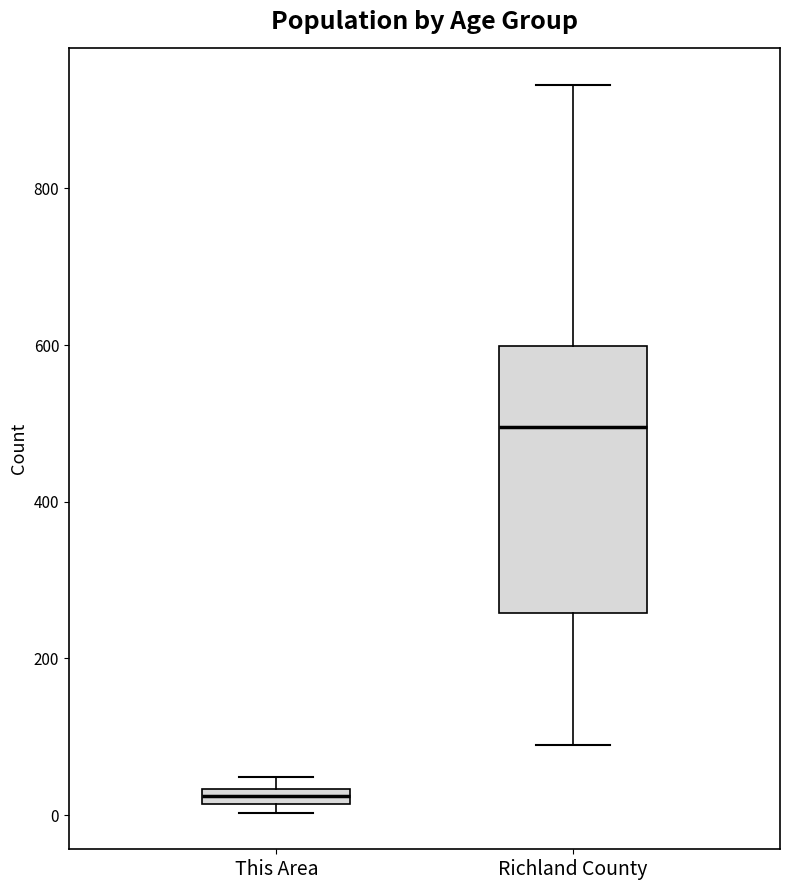

Where is the upper edge of the box for This Area on the y-axis? The values are not printed on the chart, so give them approximately, as read against the axis.

40